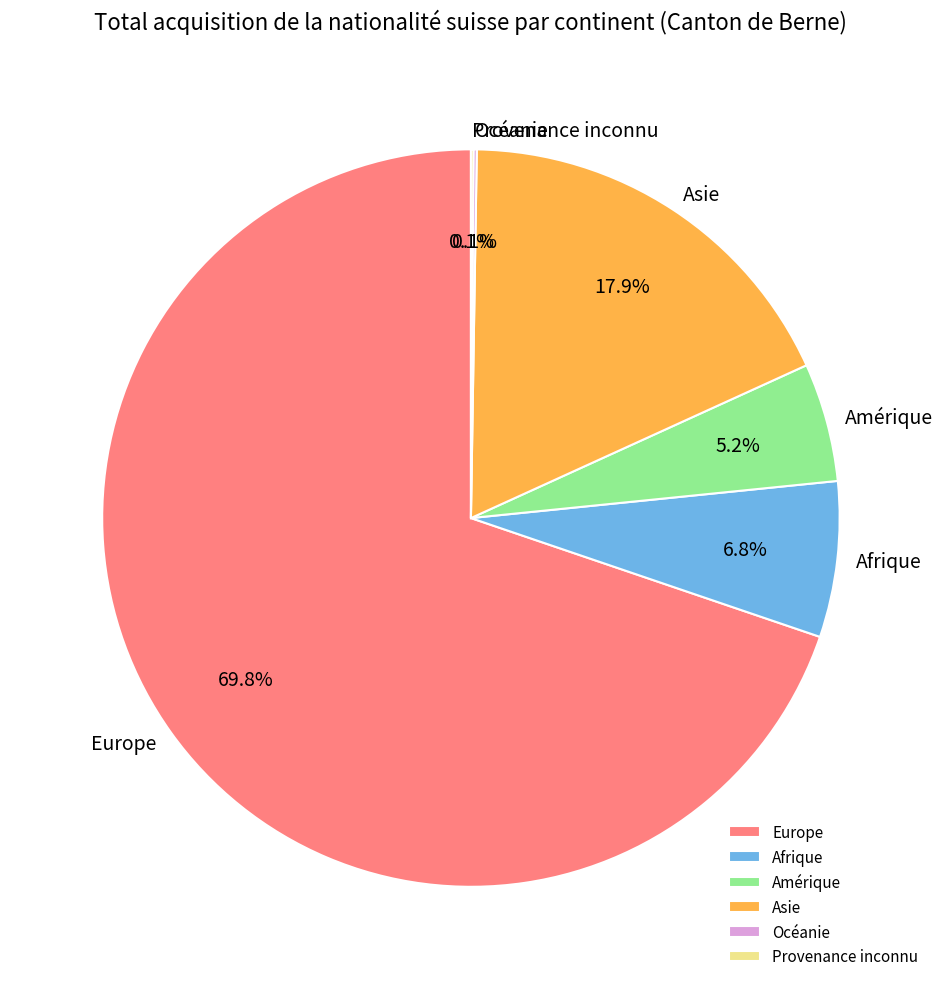

Is the sum of Europe and Afrique greater than half?

Yes